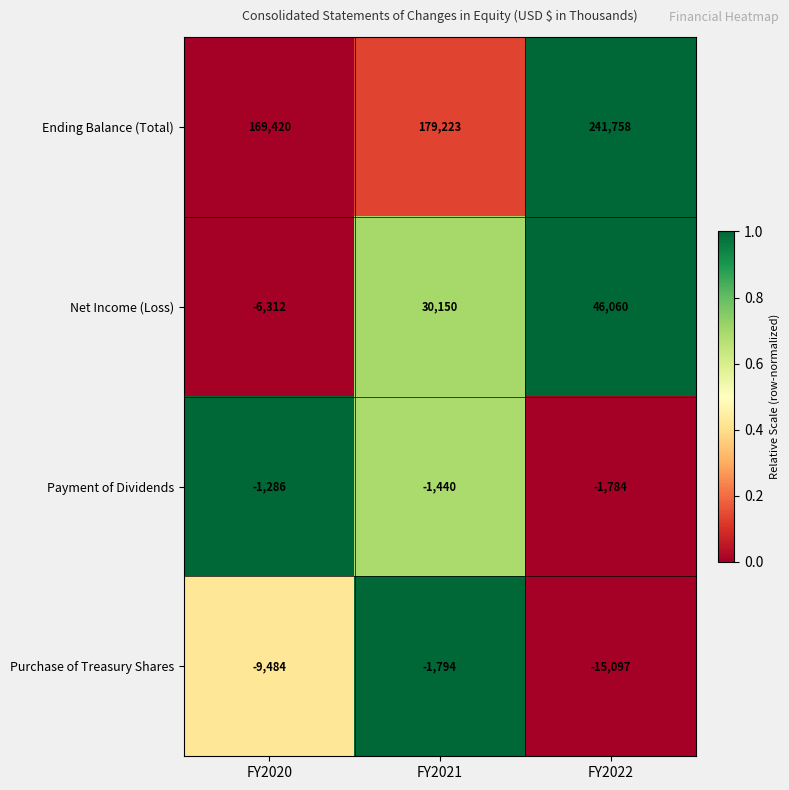

What is the difference between the Ending Balance (Total) values at FY2022 and FY2020?

72338